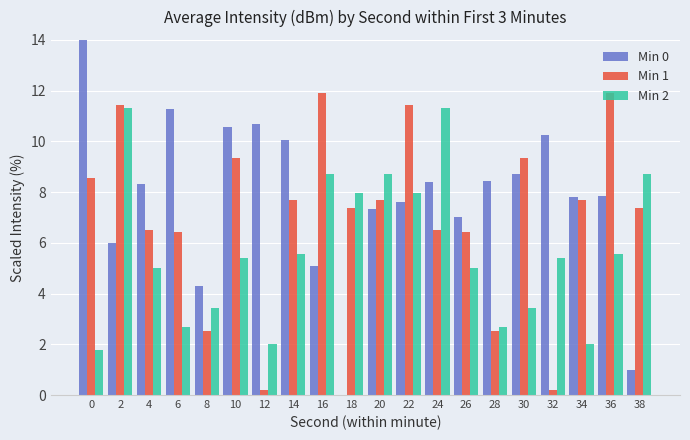

The Min 1 series shows 4.7 at 2. True or false?

False